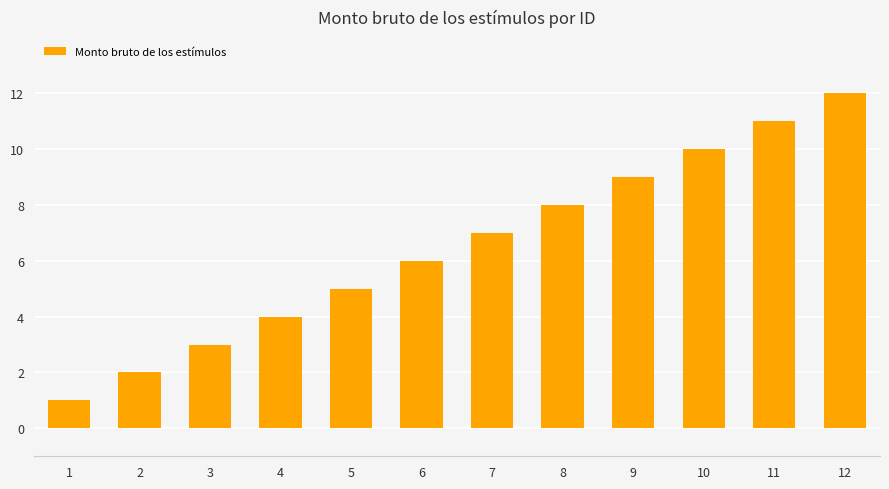

What is the difference between the maximum and minimum values?

11